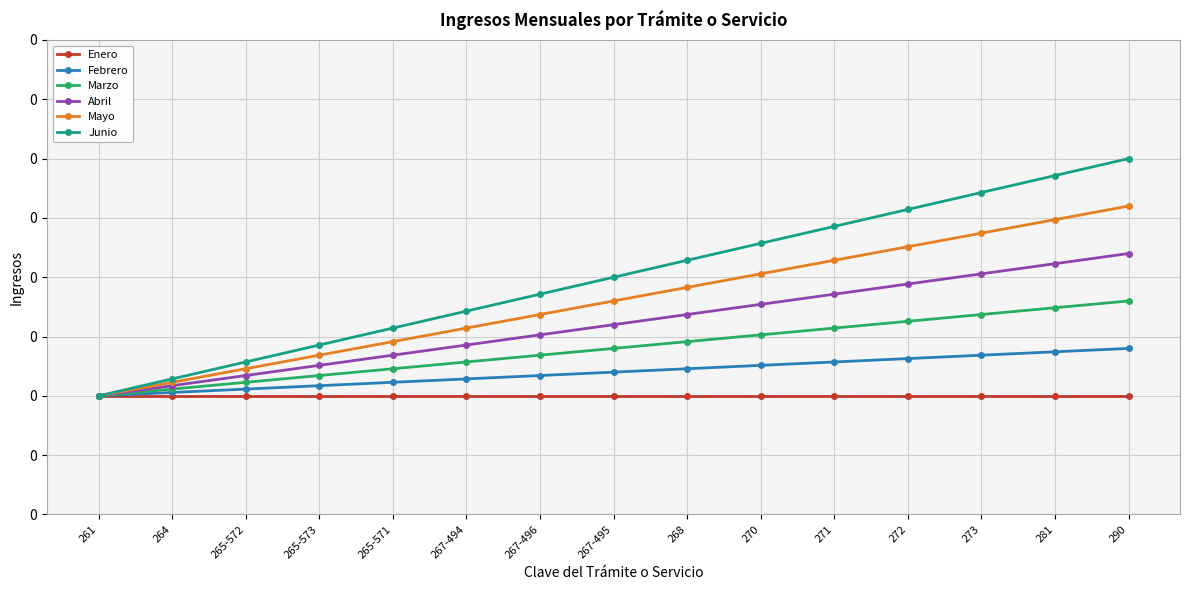

What is the spread (max minus min) of values at 268?

0.1